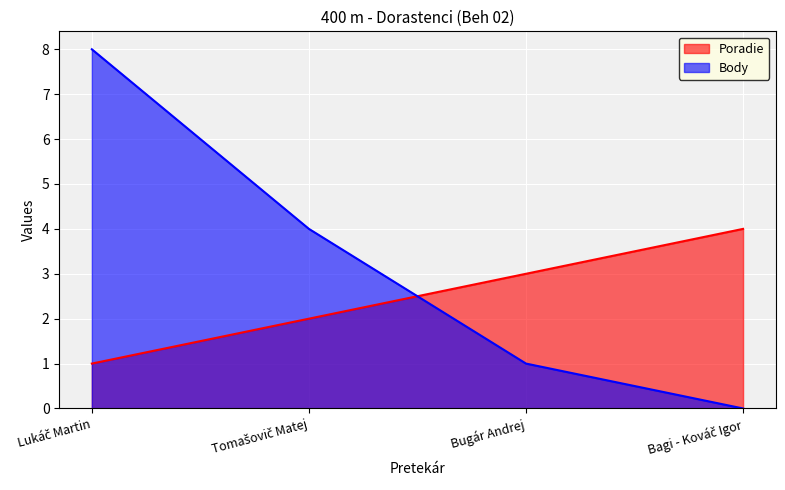

Rank the series by their average value, from highest to lowest.

Body, Poradie